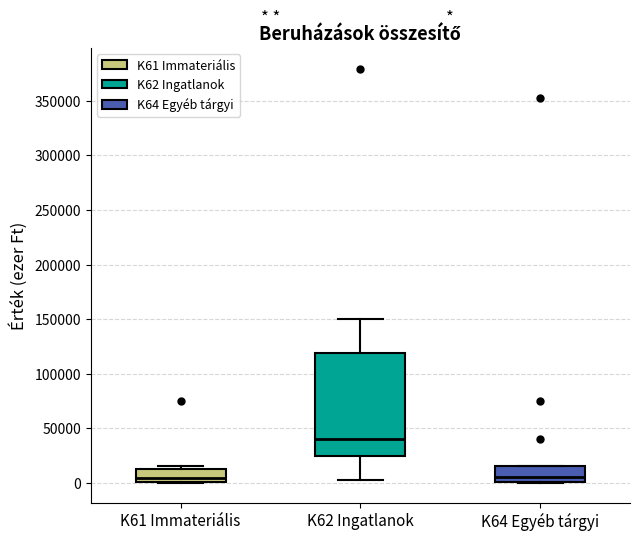

Reading left to right, read every box against the y-axis: the position of its median line, the range the box covers, and the ends of its whiskers. The values are not printed on the chart, so give them approximately, as read against the axis.

K61 Immateriális: median 5000, box 0 to 15000, whiskers 0 to 15000 (just above the box's upper edge)
K62 Ingatlanok: median 40000, box 25000 to 120000, whiskers 5000 to 150000
K64 Egyéb tárgyi: median 5000, box 0 to 15000, whiskers 0 to 15000